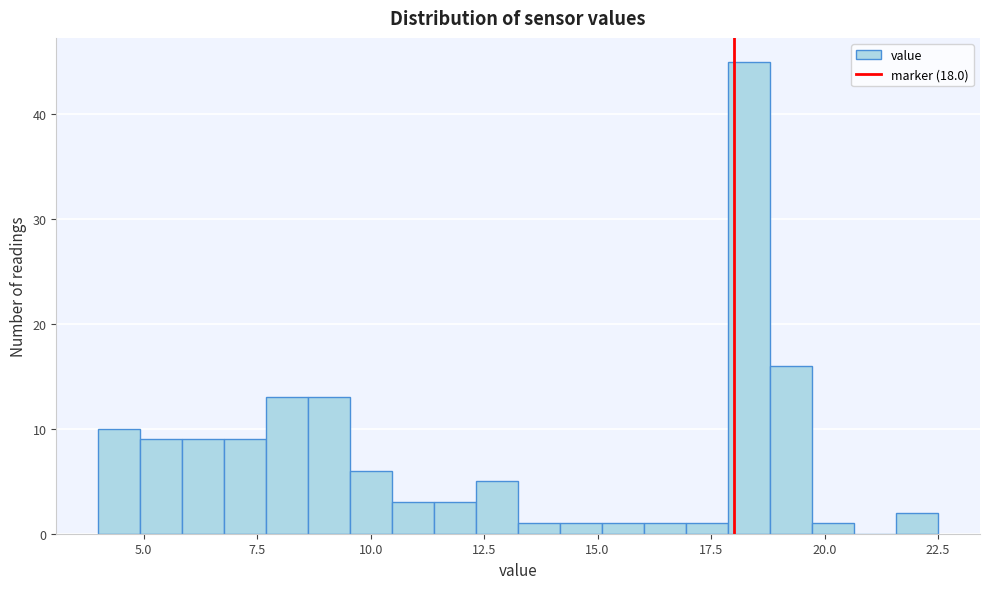

Around what value on the x-axis is the tallest bar? Give the approximate position of its centre, as read against the axis.

18.5